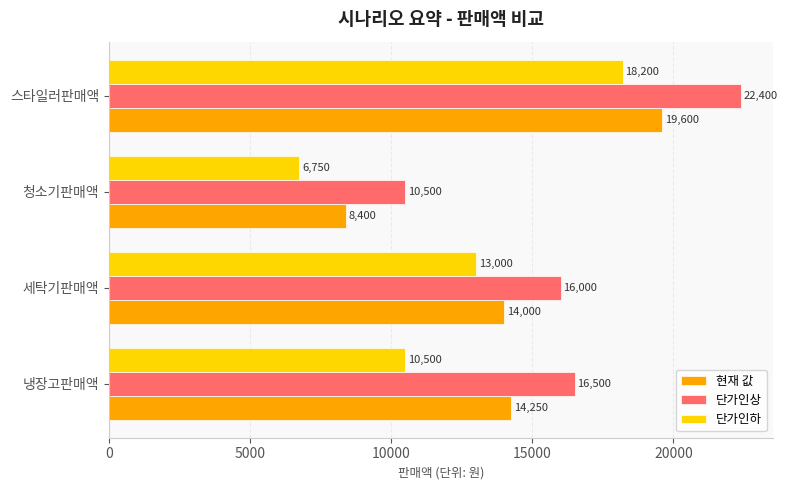

What is the minimum value shown in the chart?

6750